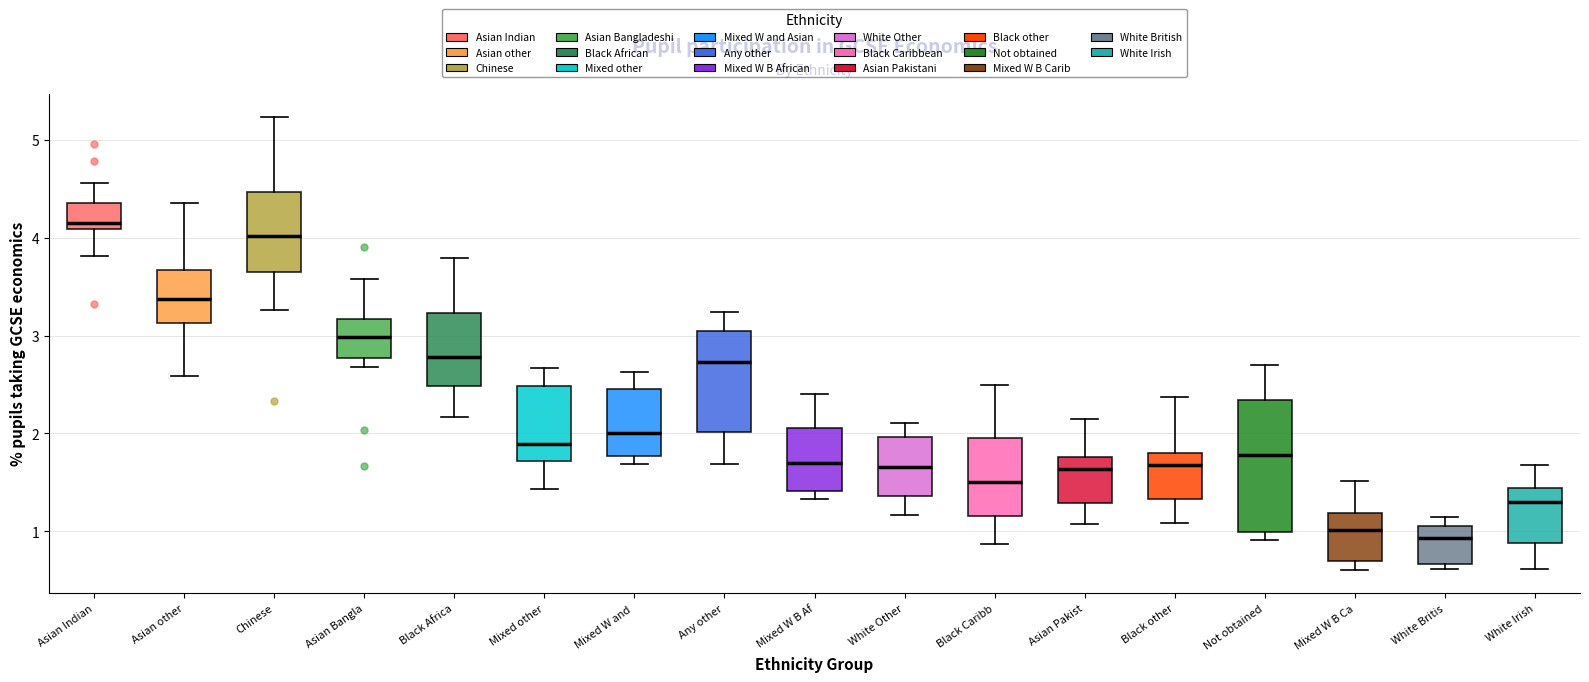

Where is the lower edge of the box for White Britis on the y-axis? The values are not printed on the chart, so give them approximately, as read against the axis.

0.7